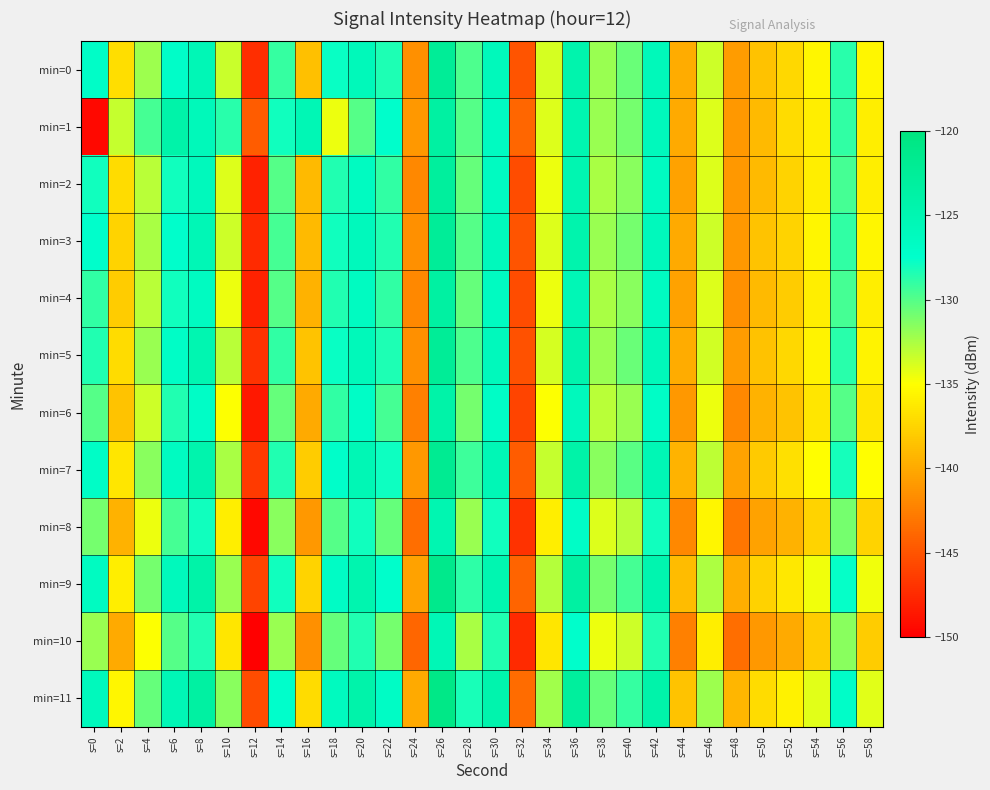

List the series in order of their peak value, lowest first.

min=10, min=8, min=6, min=1, min=4, min=2, min=3, min=0, min=5, min=7, min=9, min=11